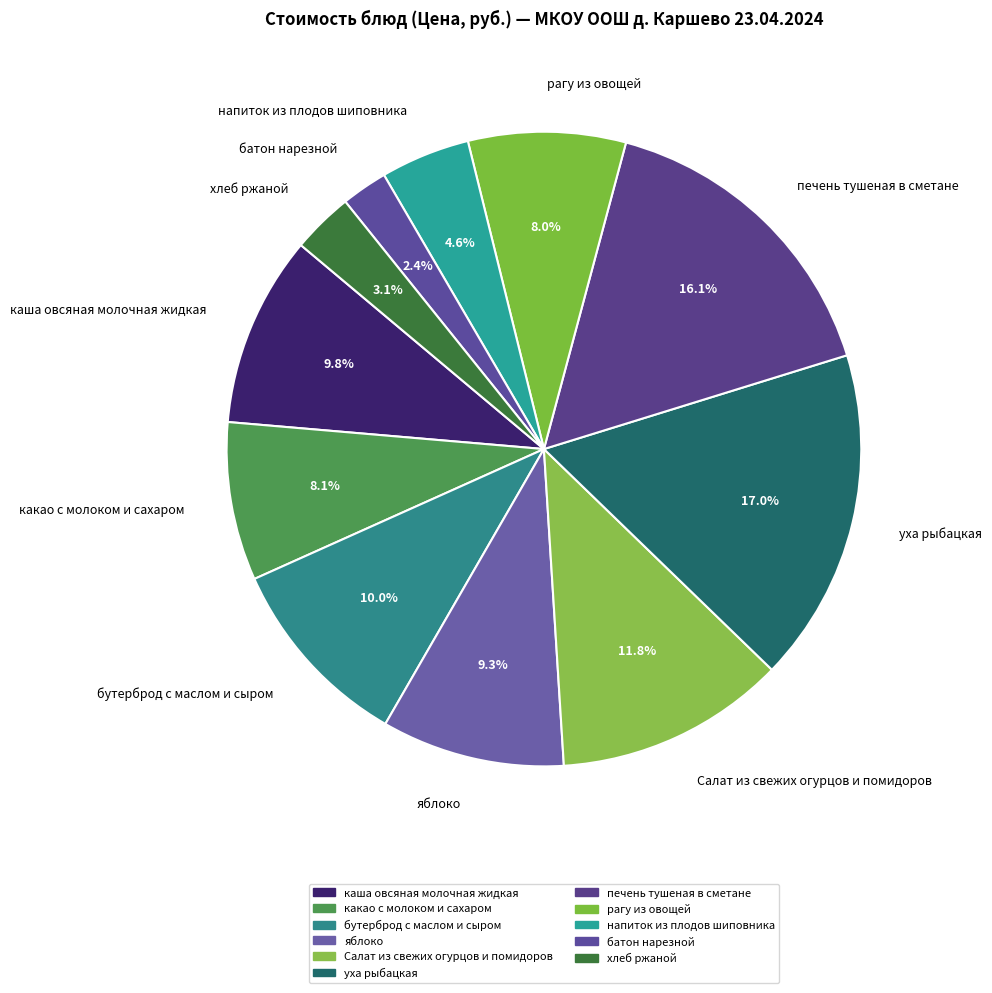

To the nearest percent, what is the difference between the largest and smallest slice percentages?

15%